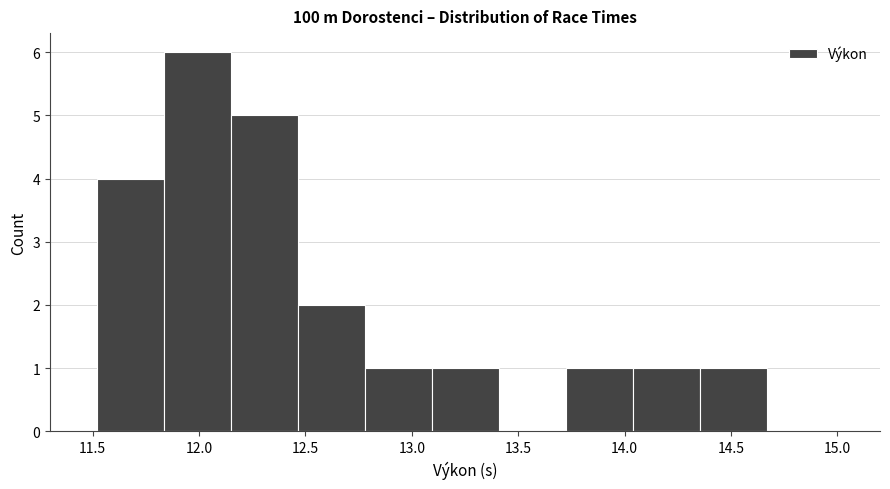

What is the height of the bar covering 11.835 to 12.150 on the x-axis? Neither the bar edges nor the heights are printed on the chart, so give them approximately, as read against the axes.

6